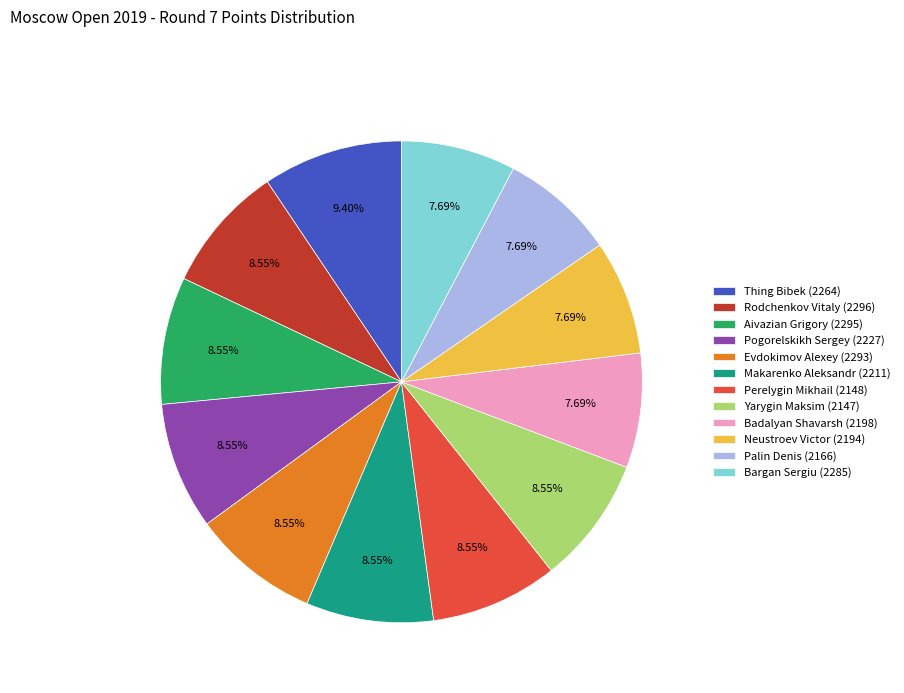

To the nearest percent, what is the average slice percentage?

8%